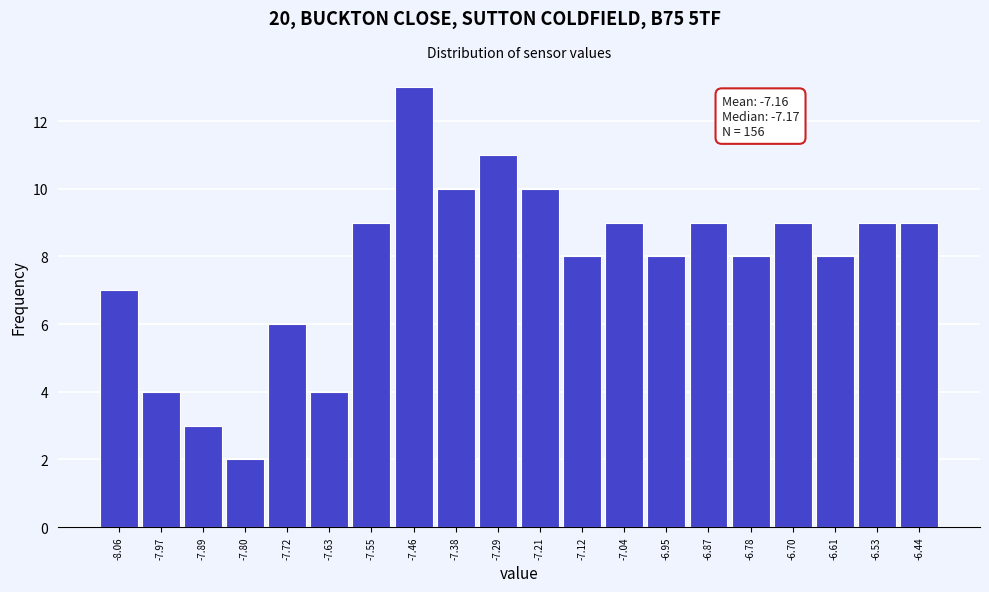

Over which range of the x-axis is the bar tallest?

-7.505 to -7.420